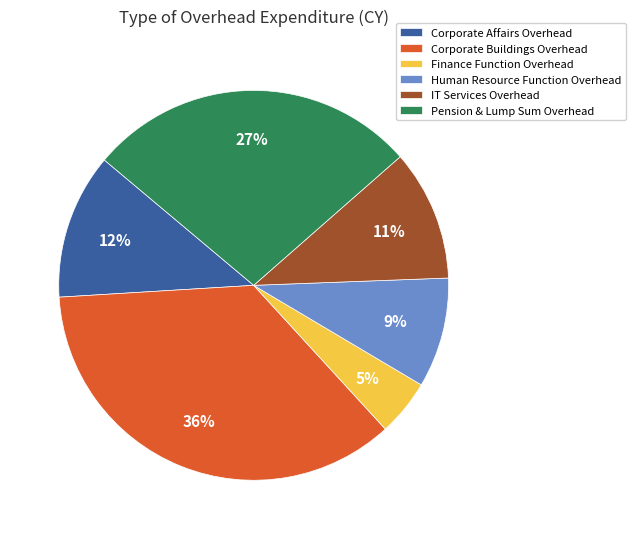

Which has a higher value, Finance Function Overhead or Corporate Affairs Overhead?

Corporate Affairs Overhead